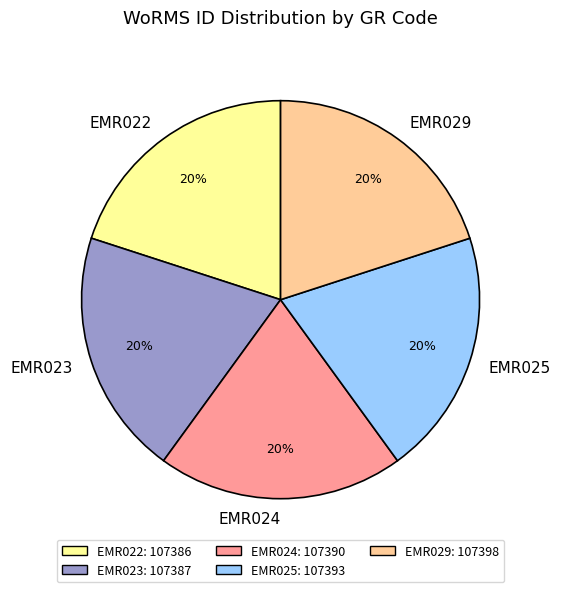

Is EMR024 the majority of the pie?

No